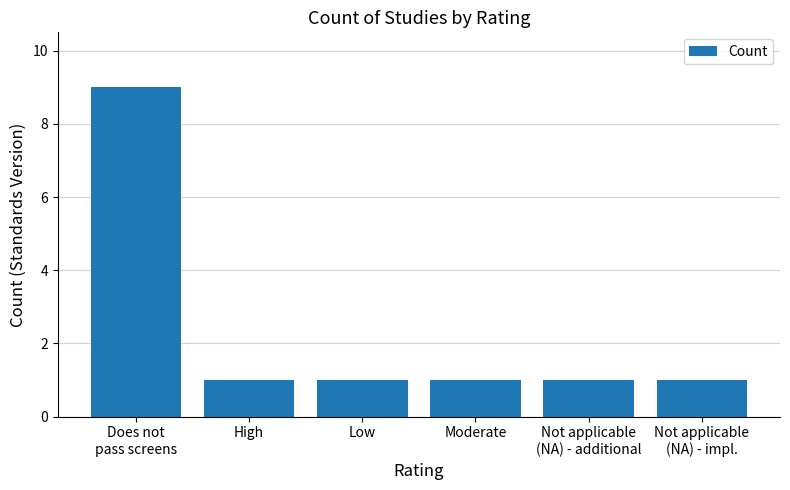

Reading left to right, extract all data points from this chart.

Does not
pass screens=9	High=1	Low=1	Moderate=1	Not applicable
(NA) - additional=1	Not applicable
(NA) - impl.=1